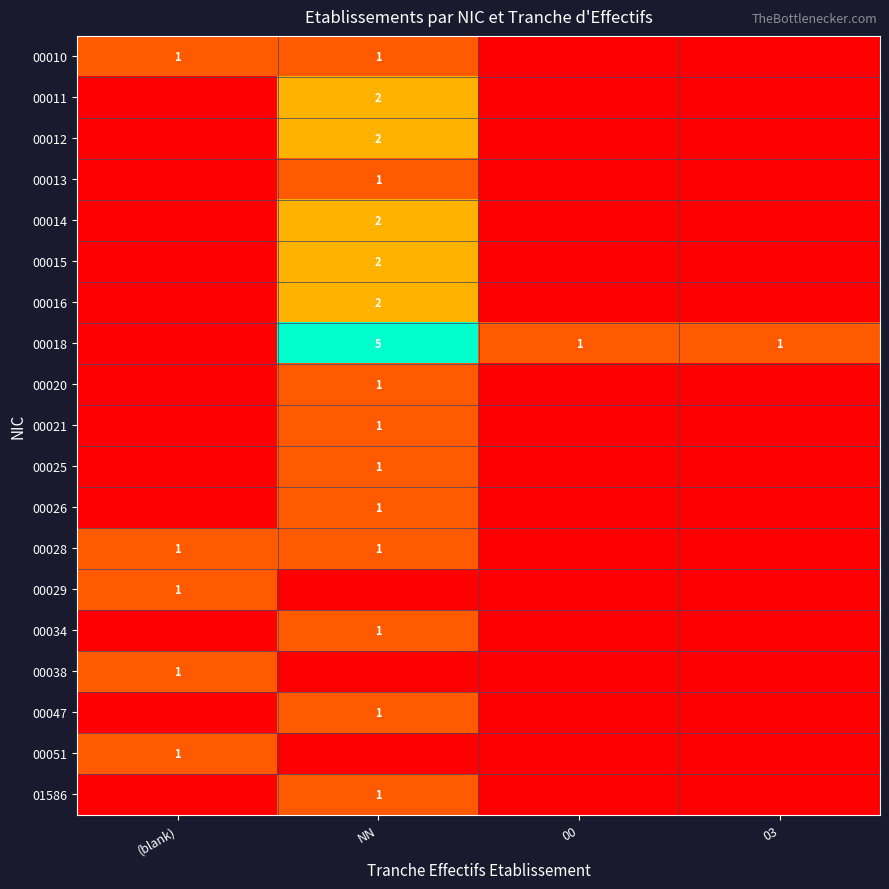

Is it true that 00012 equals 2 at NN?

True